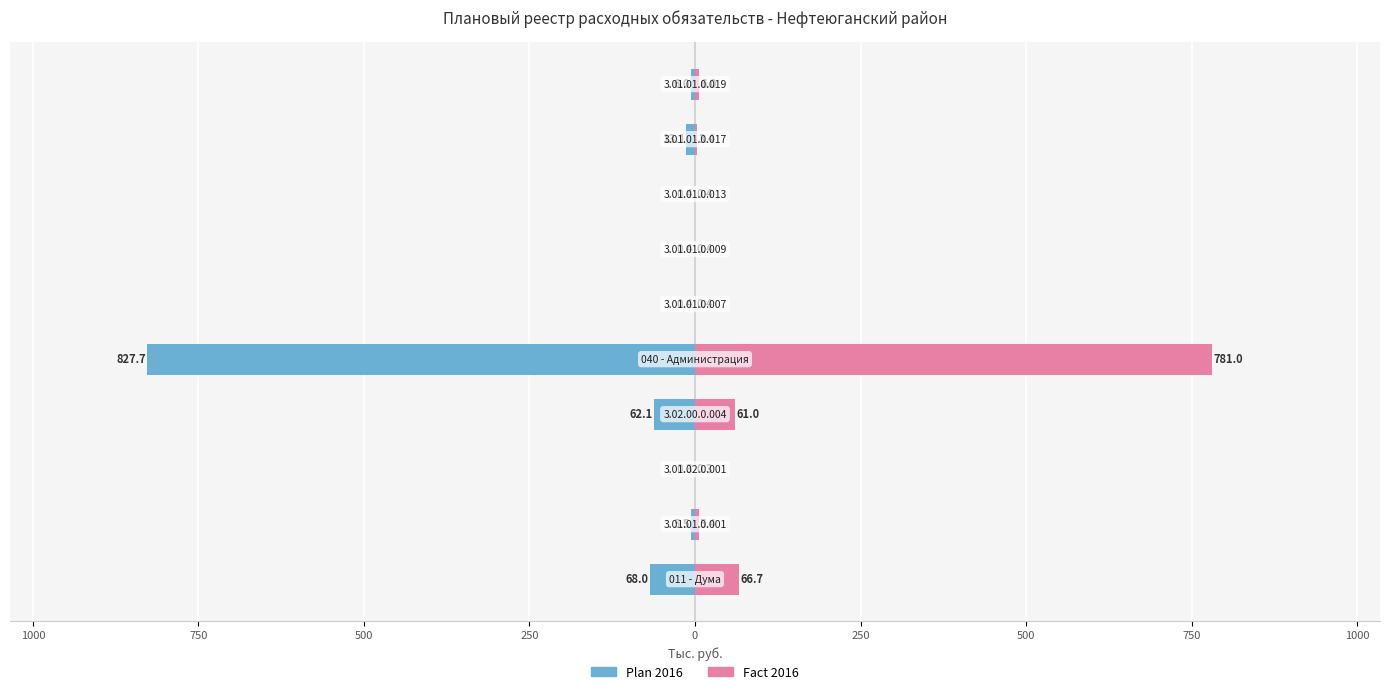

The value of Plan 2016 at 750 is -22.3. True or false?

False